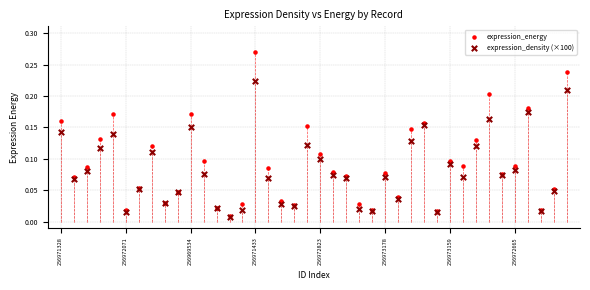

Which series has the widest spread of Y values?

expression_energy